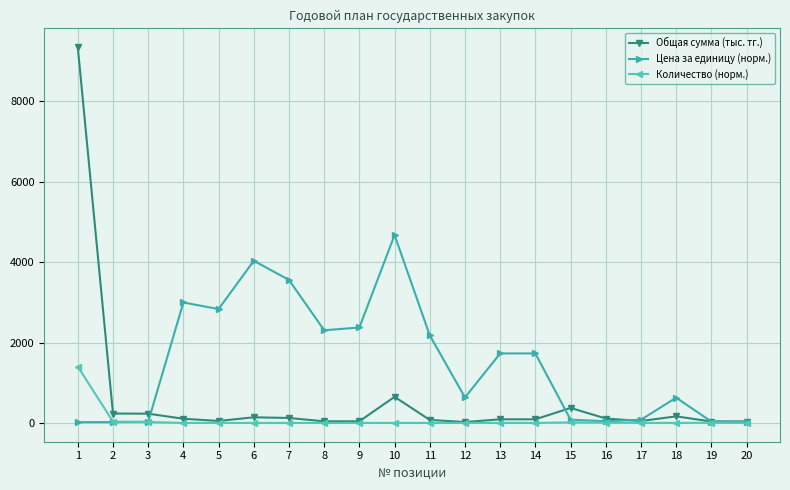

True or false: Цена за единицу (норм.) and Количество (норм.) intersect in this chart.

True